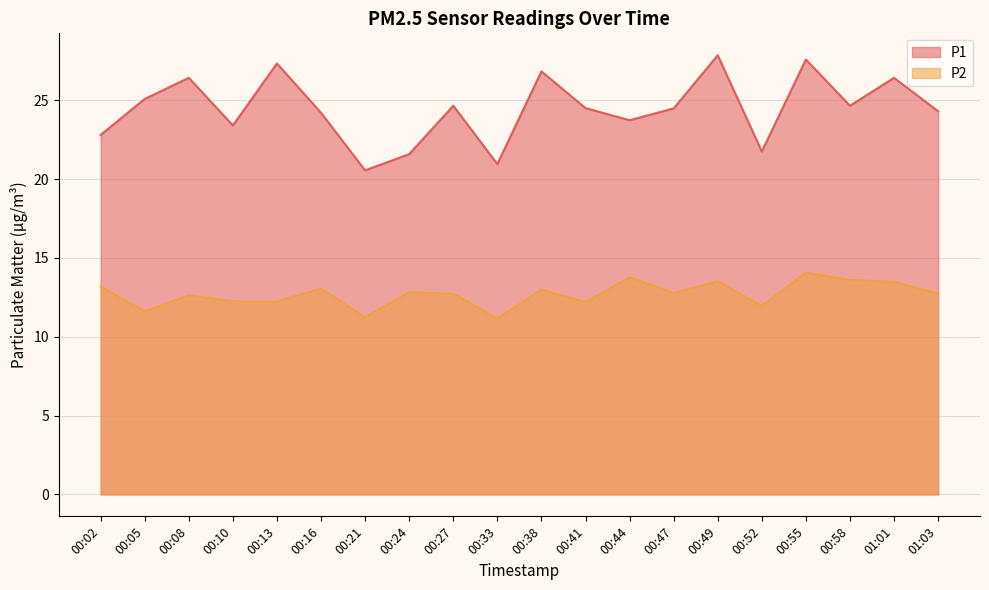

Which category has the highest value across all series?

00:49